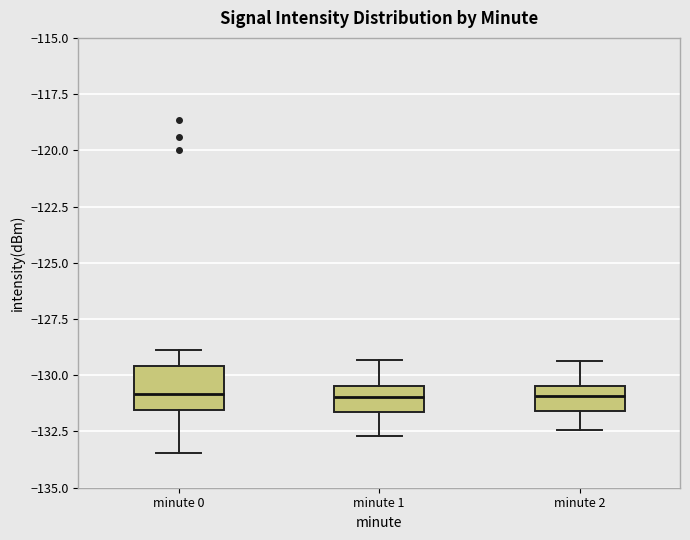

Reading left to right, read every box against the y-axis: the position of its median line, the range the box covers, and the ends of its whiskers. The values are not printed on the chart, so give them approximately, as read against the axis.

minute 0: median -131.0, box -131.5 to -129.5, whiskers -133.5 to -129.0
minute 1: median -131.0, box -131.5 to -130.5, whiskers -132.5 to -129.5
minute 2: median -131.0, box -131.5 to -130.5, whiskers -132.5 to -129.5